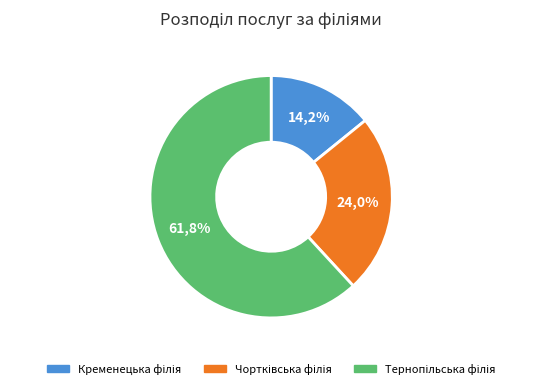

What percentage is the Кременецька філія slice, to the nearest percent?

14%